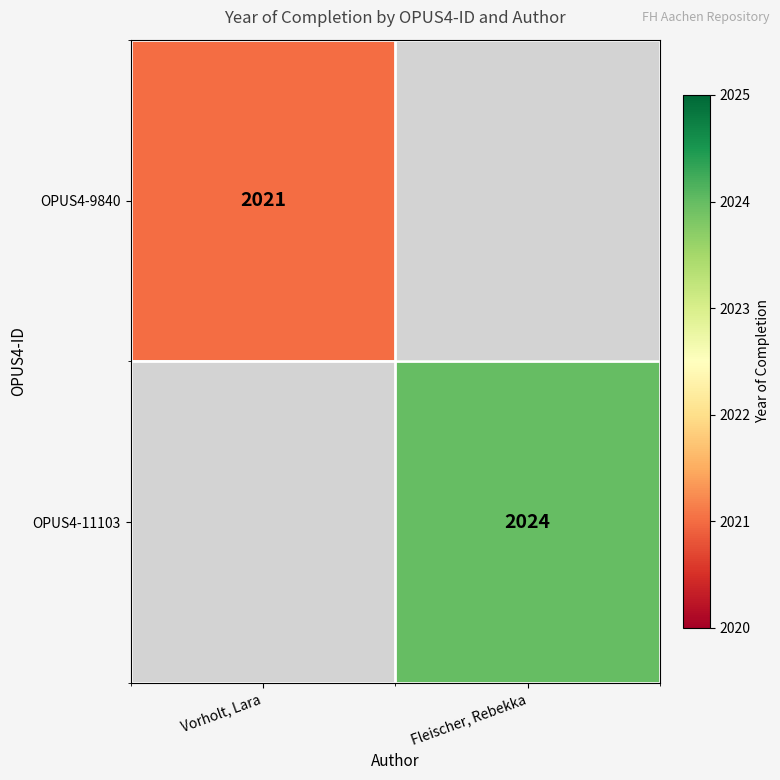

The OPUS4-9840 series shows 2021 at Vorholt, Lara. True or false?

True